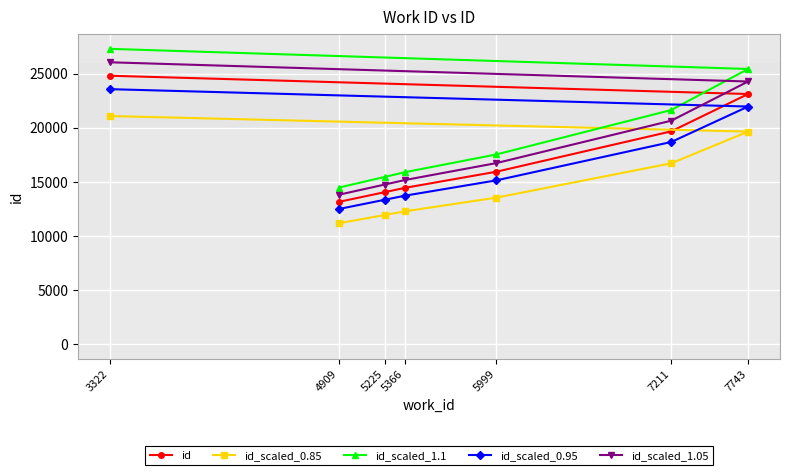

At which label does id_scaled_0.85 first exceed 13552?

3322